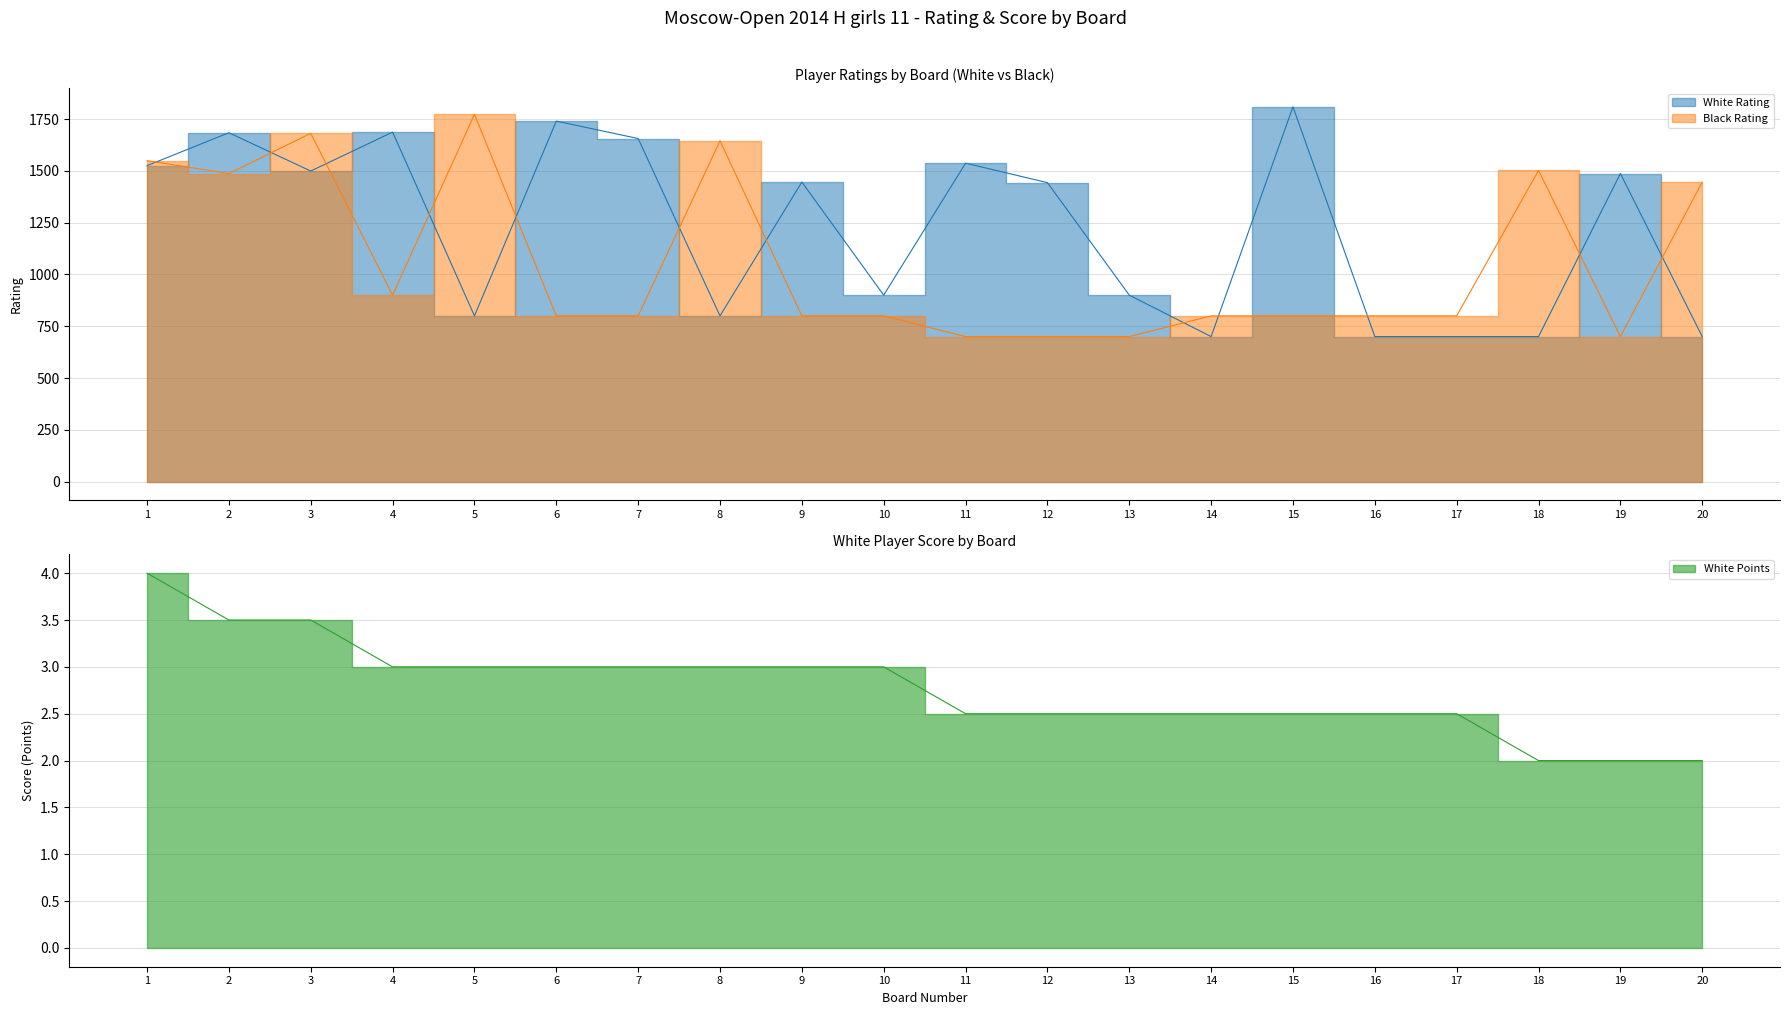

True or false: Black Rating and White Points intersect in this chart.

False